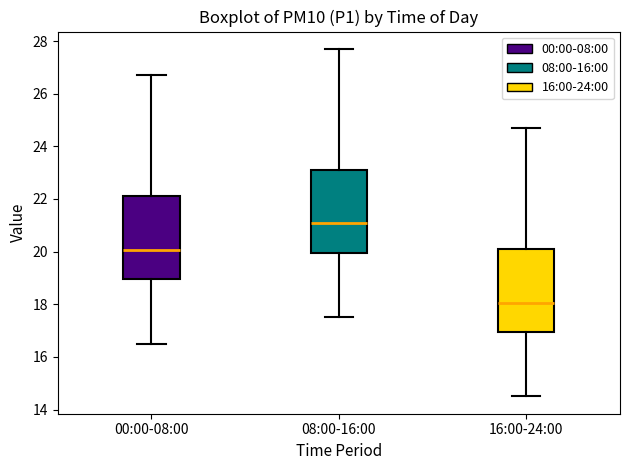

Reading left to right, read every box against the y-axis: the position of its median line, the range the box covers, and the ends of its whiskers. The values are not printed on the chart, so give them approximately, as read against the axis.

00:00-08:00: median 20.0, box 19.0 to 22.0, whiskers 16.6 to 26.8
08:00-16:00: median 21.0, box 20.0 to 23.0, whiskers 17.6 to 27.8
16:00-24:00: median 18.0, box 17.0 to 20.0, whiskers 14.6 to 24.8